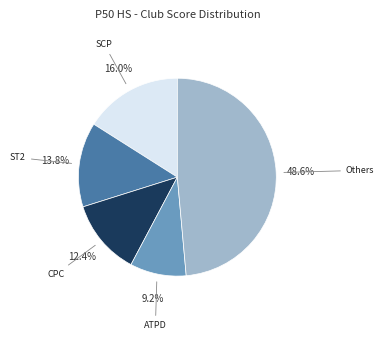

Rank the categories by value from highest to lowest.

Others, SCP, ST2, CPC, ATPD